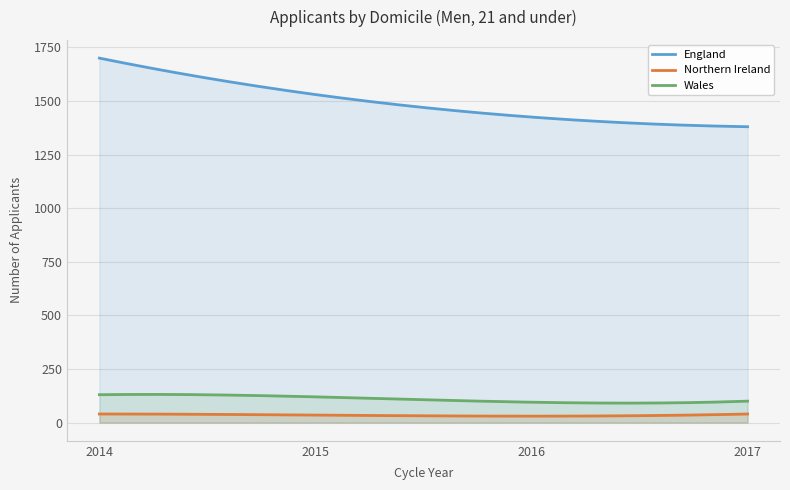

At 2015, list the series in order from smallest to largest.

Northern Ireland, Wales, England